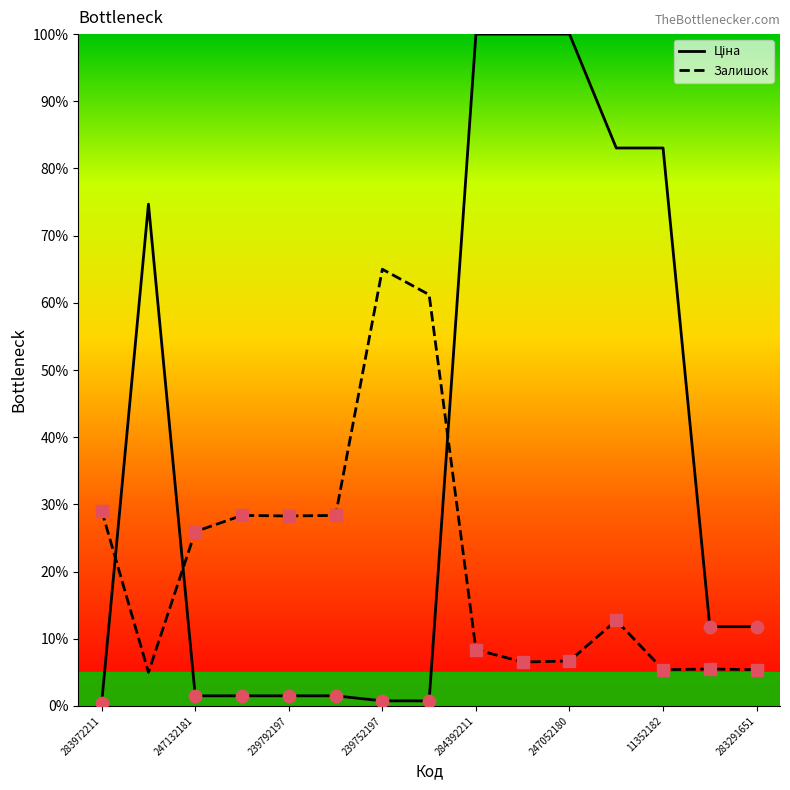

What is the minimum value for Залишок?

5.0